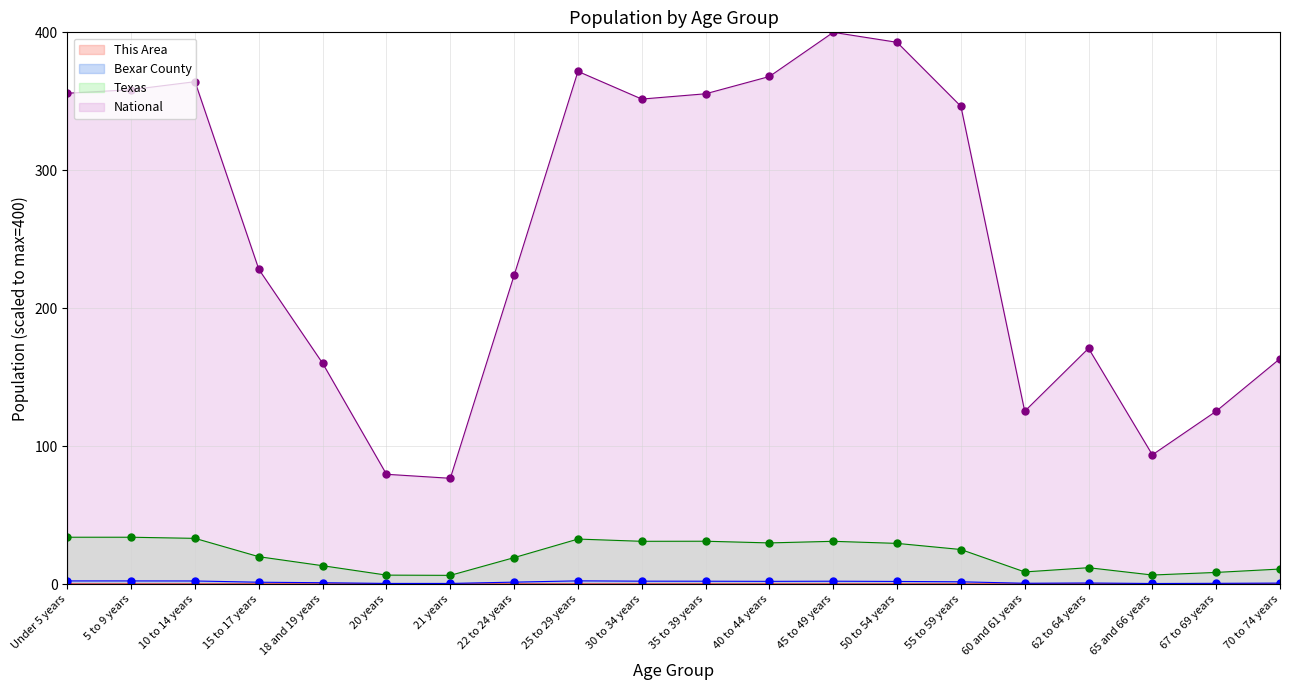

At which category does Texas reach its first local peak?

25 to 29 years